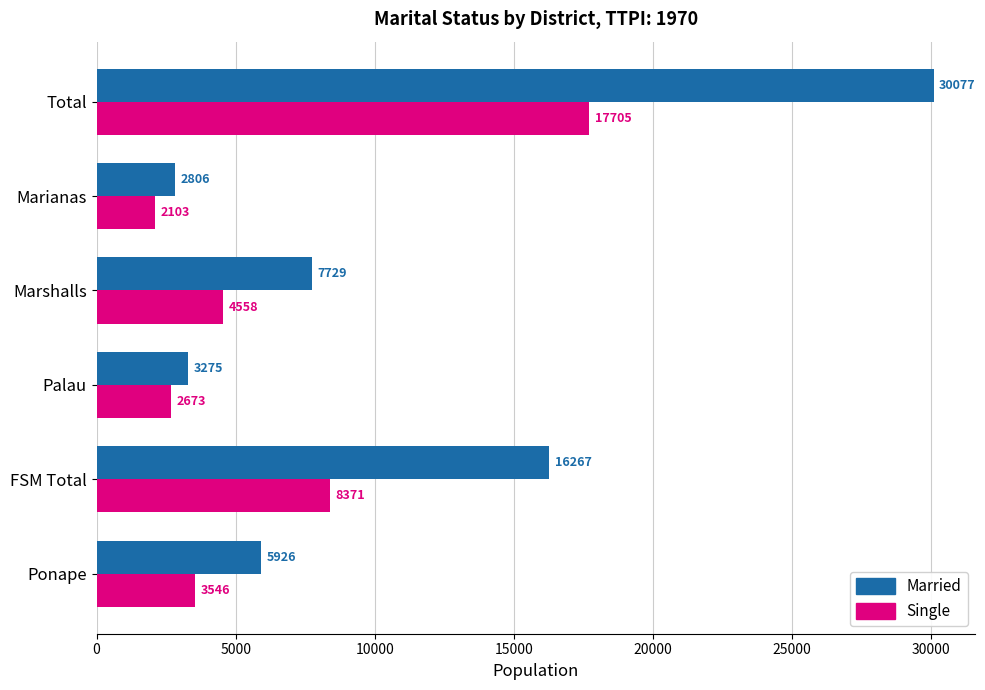

Is it true that Single equals 1303 at Ponape?

False